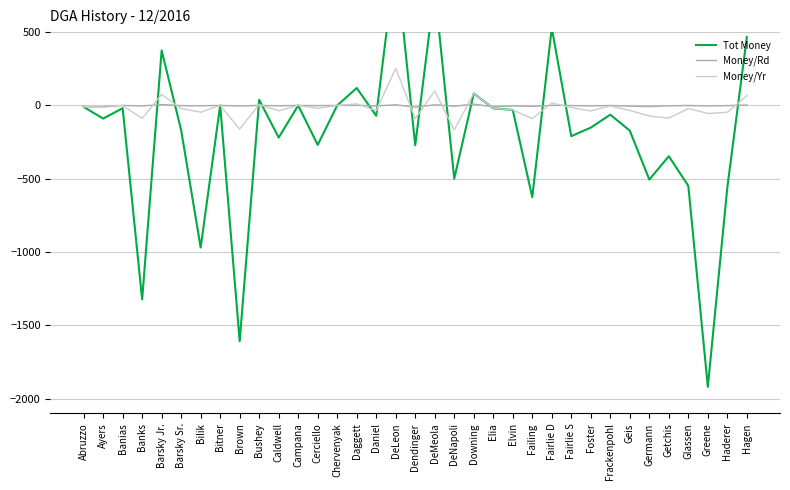

What is the sum of all Money/Yr values?

-578.0